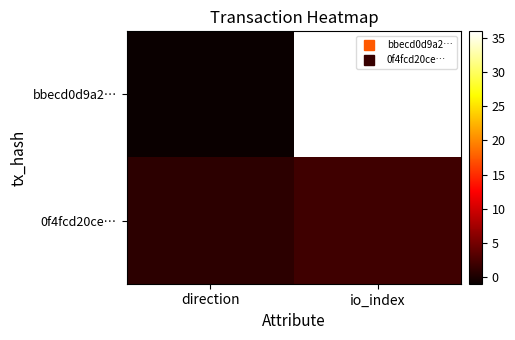

List the series in order of their peak value, lowest first.

0f4fcd20ce…, bbecd0d9a2…